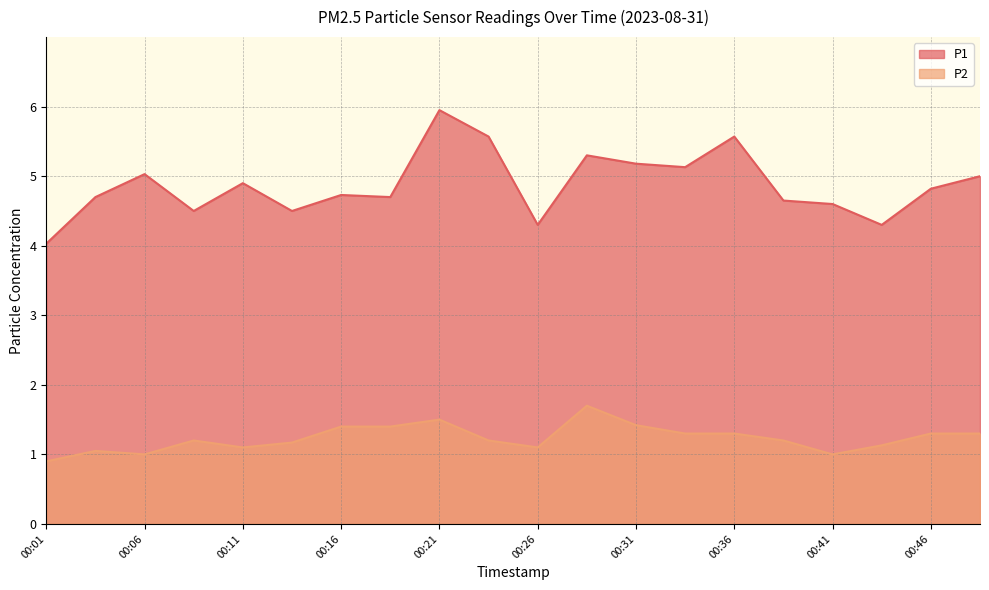

What is the highest value of the P1 series?

6.0